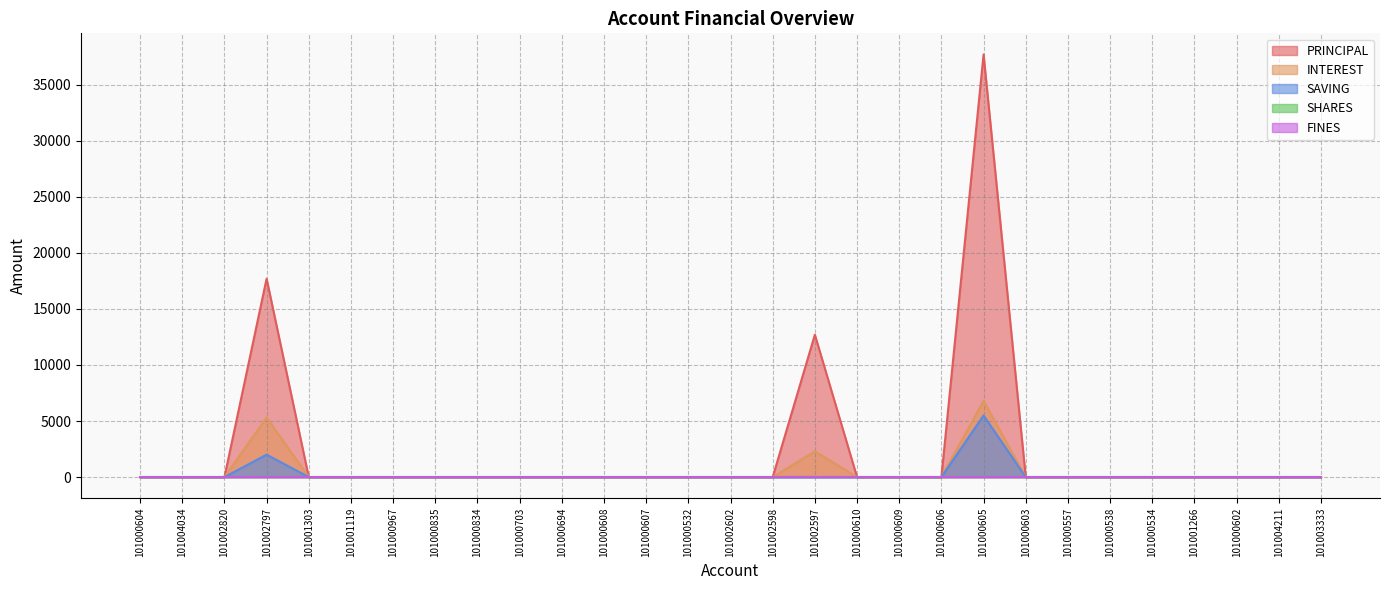

At which category is the sum across all series the highest?

101000605